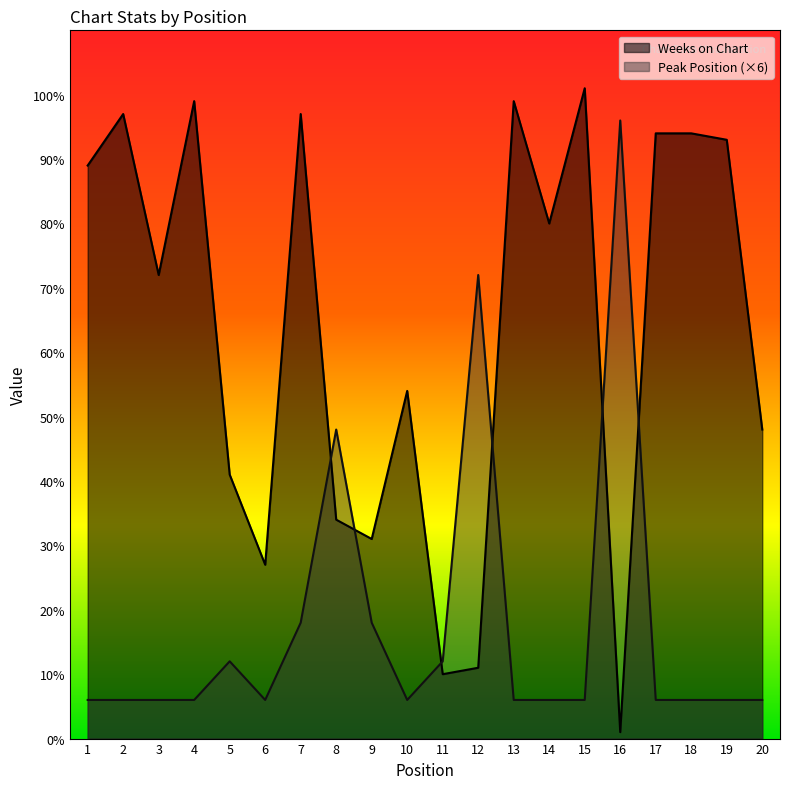

What is the highest value of the Weeks on Chart series?

101